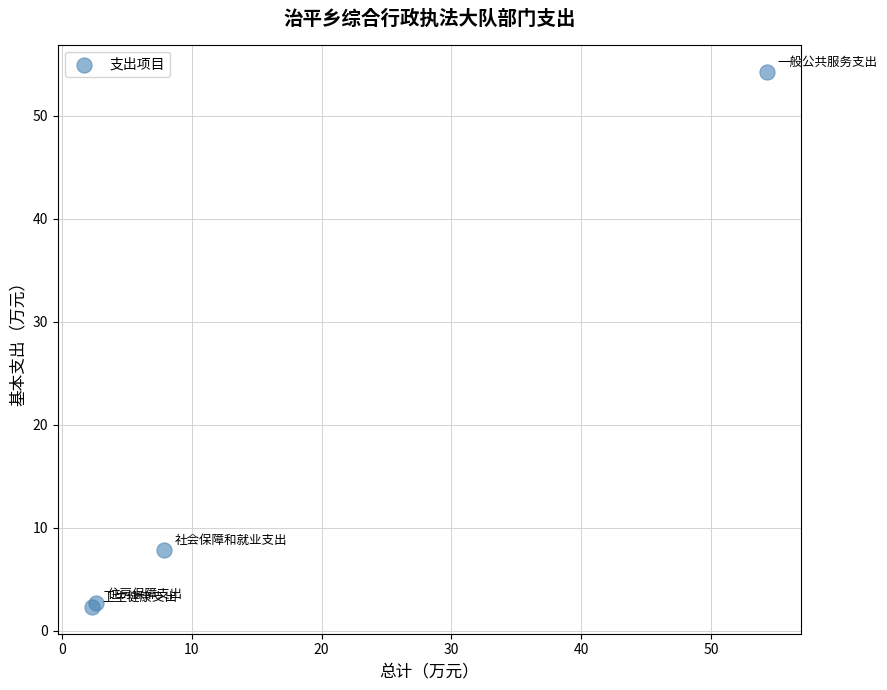

What Y value in the scatter plot is closest to 28?

7.9